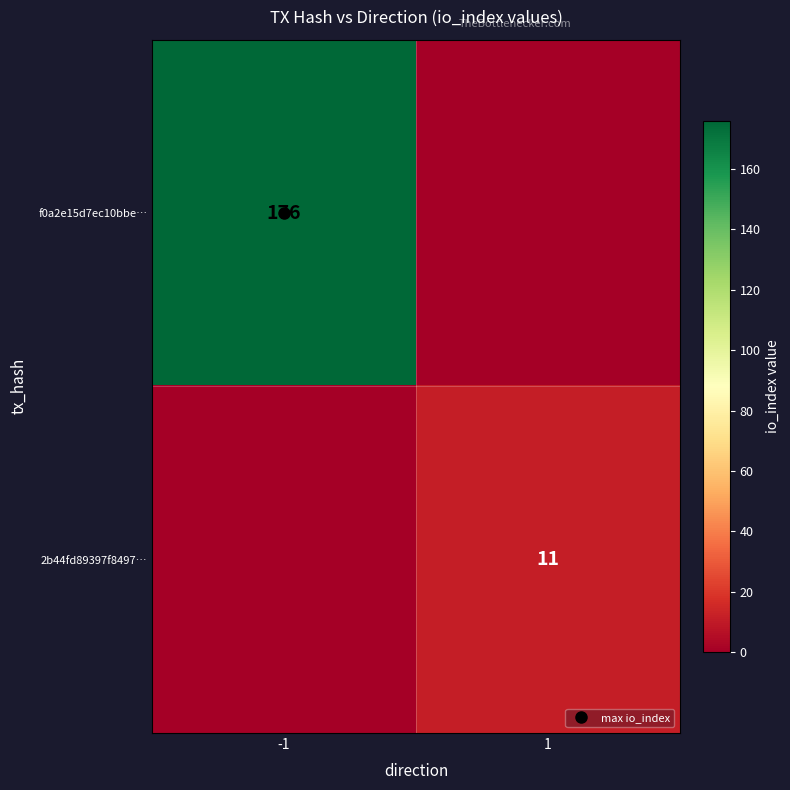

Between 1 and -1, which is larger?

-1